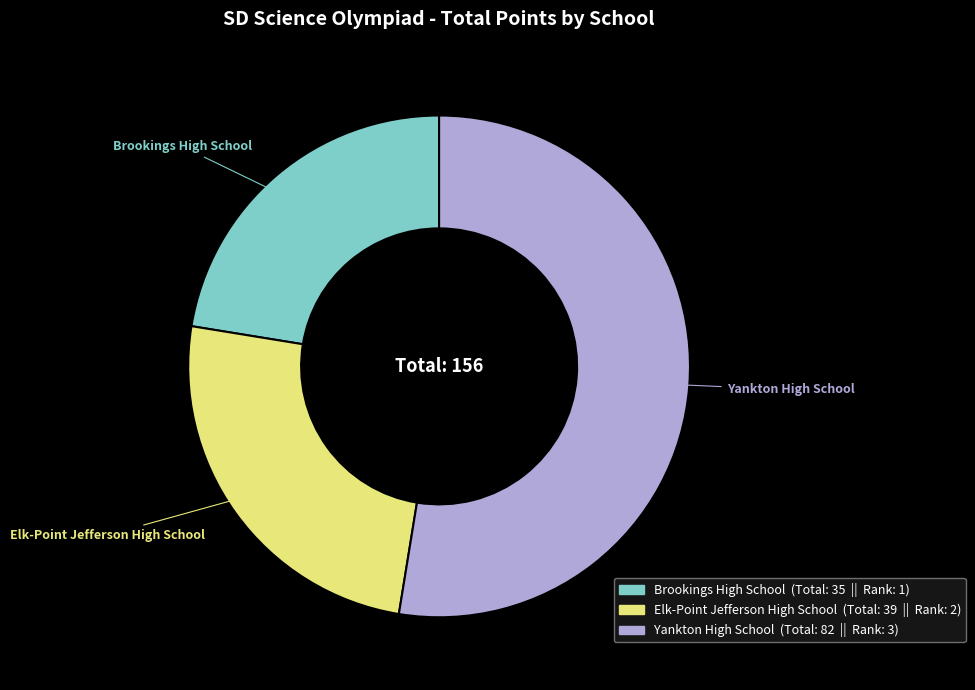

Does Elk-Point Jefferson High School represent more than half of the total?

No